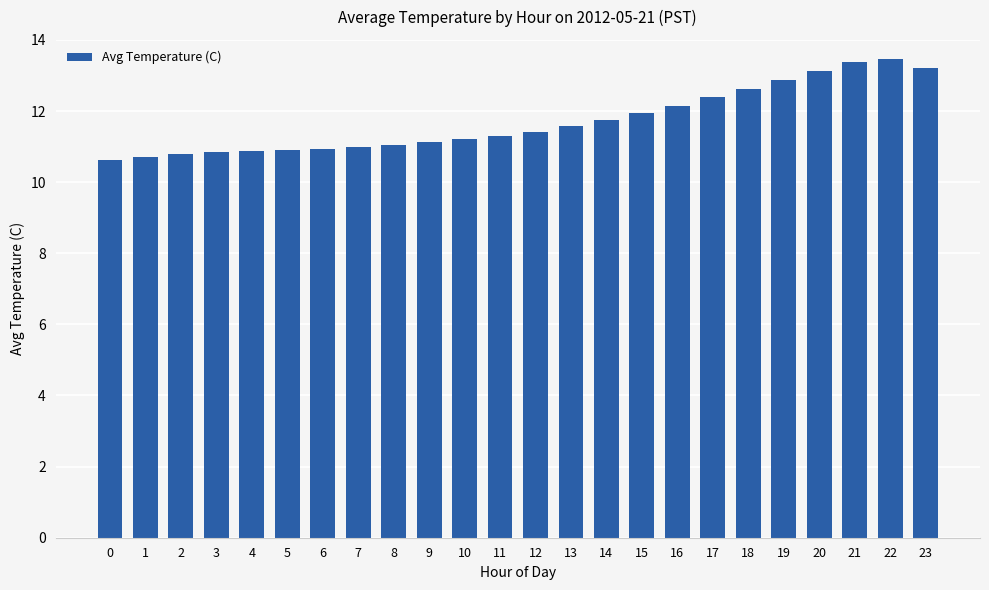

What is the minimum value shown in the chart?

10.6